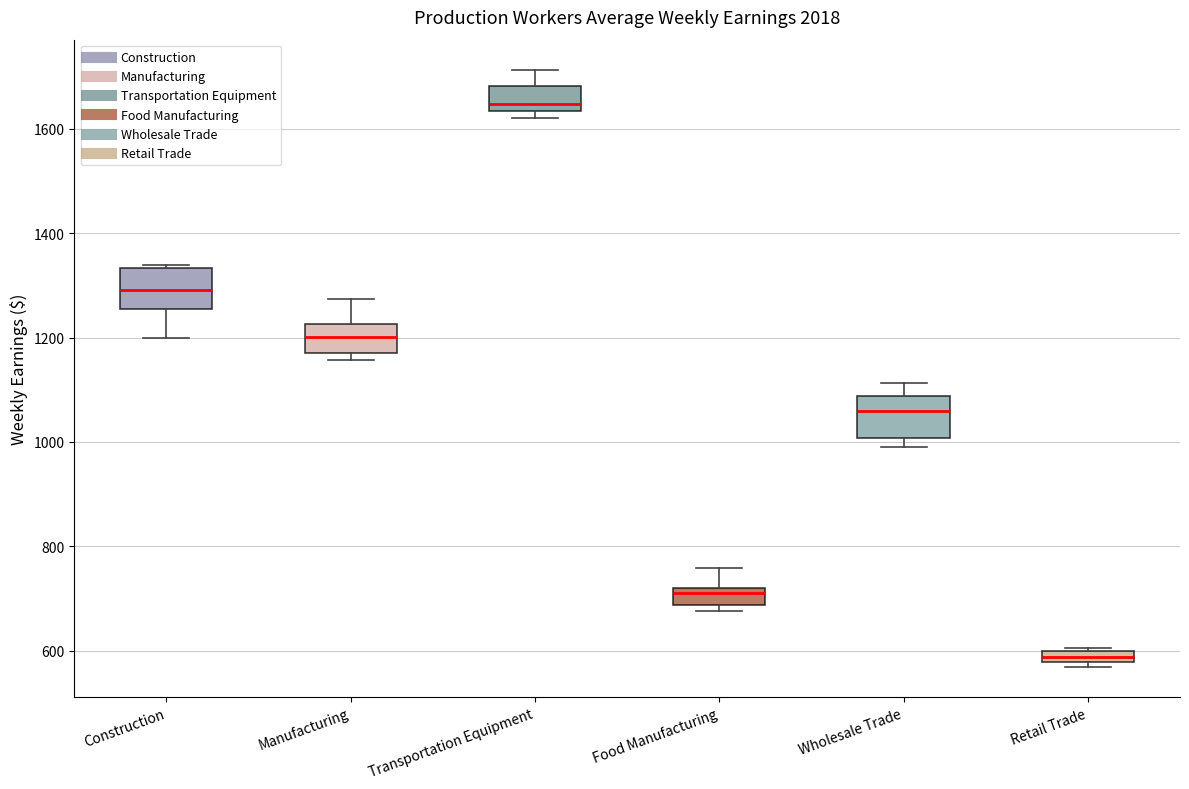

Which box's median line is the lowest?

Retail Trade